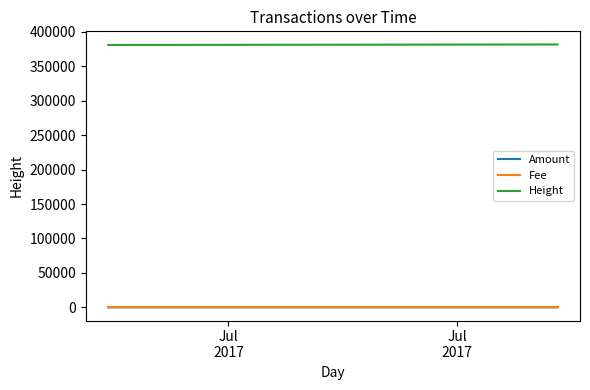

True or false: Amount and Height intersect in this chart.

False